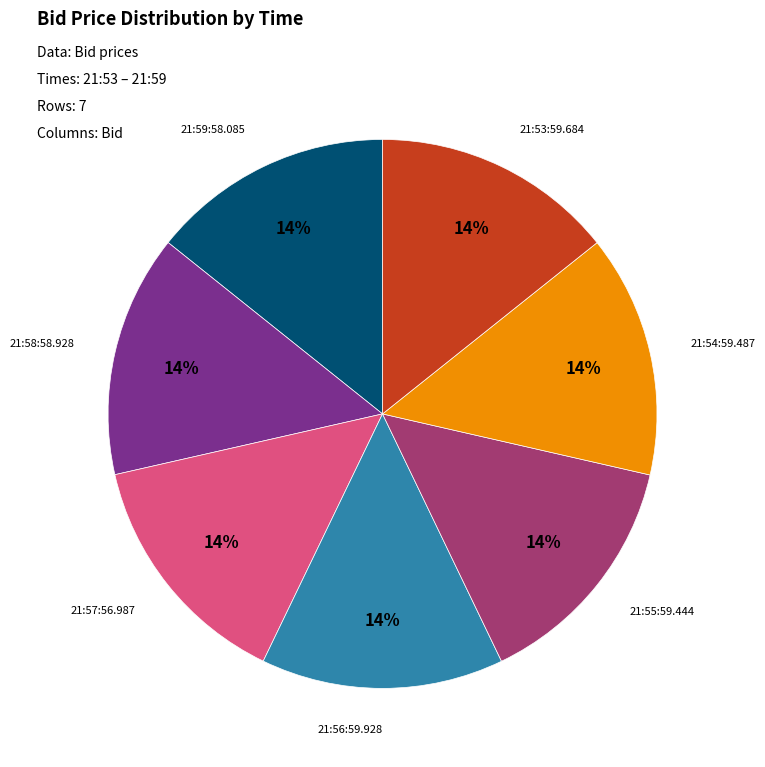

To the nearest percent, what is the average slice percentage?

14%